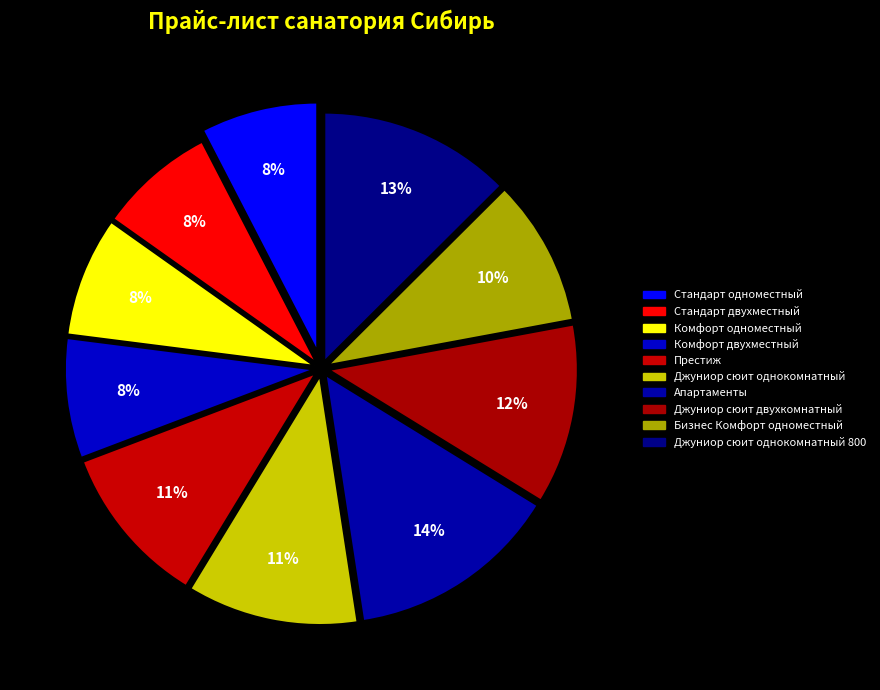

Count the number of slices in the pie.

10